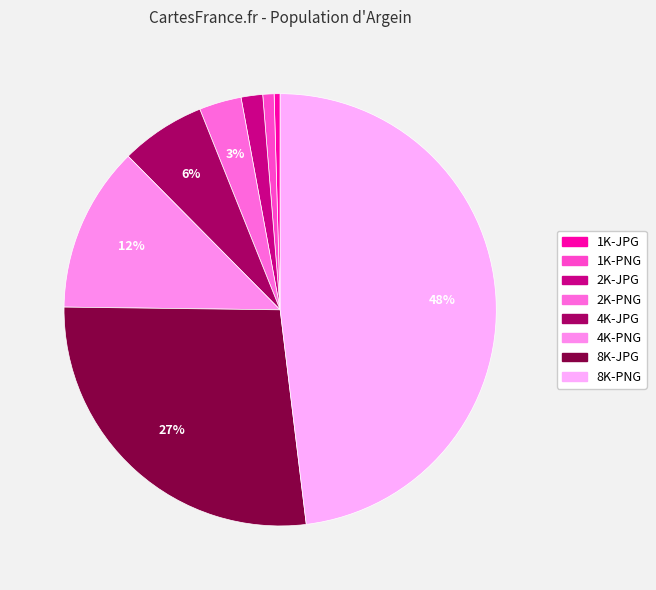

Which slice is the largest?

8K-PNG